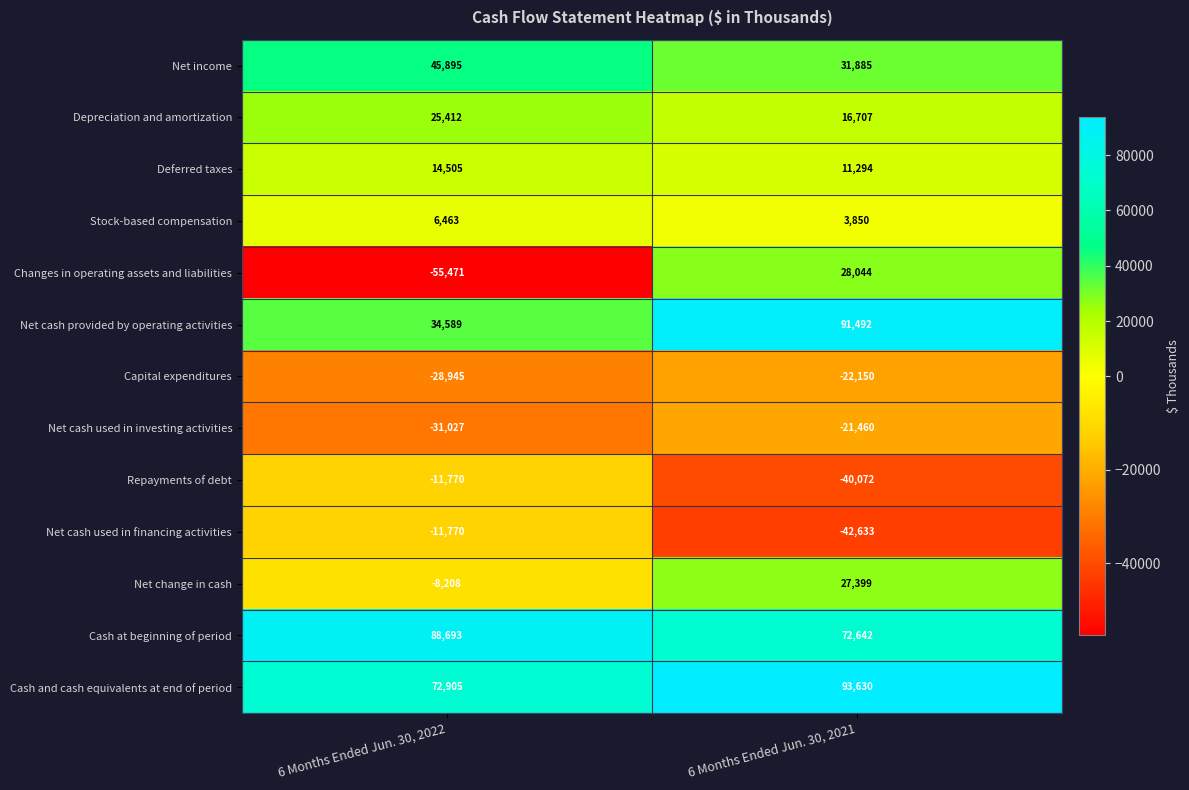

Between 6 Months Ended Jun. 30, 2022 and 6 Months Ended Jun. 30, 2021, which series saw the biggest shift?

Changes in operating assets and liabilities